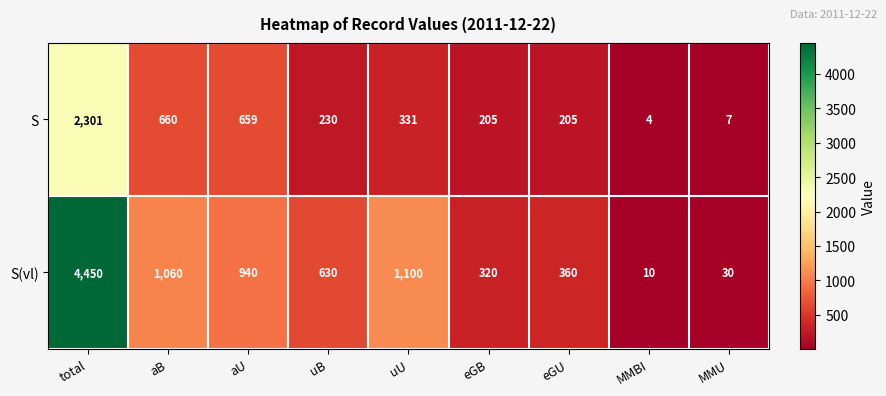

Reading right to left, what are all the values shown in this chart?

S: MMU=7	MMBI=4	eGU=205	eGB=205	uU=331	uB=230	aU=659	aB=660	total=2301
S(vl): MMU=30	MMBI=10	eGU=360	eGB=320	uU=1100	uB=630	aU=940	aB=1060	total=4450